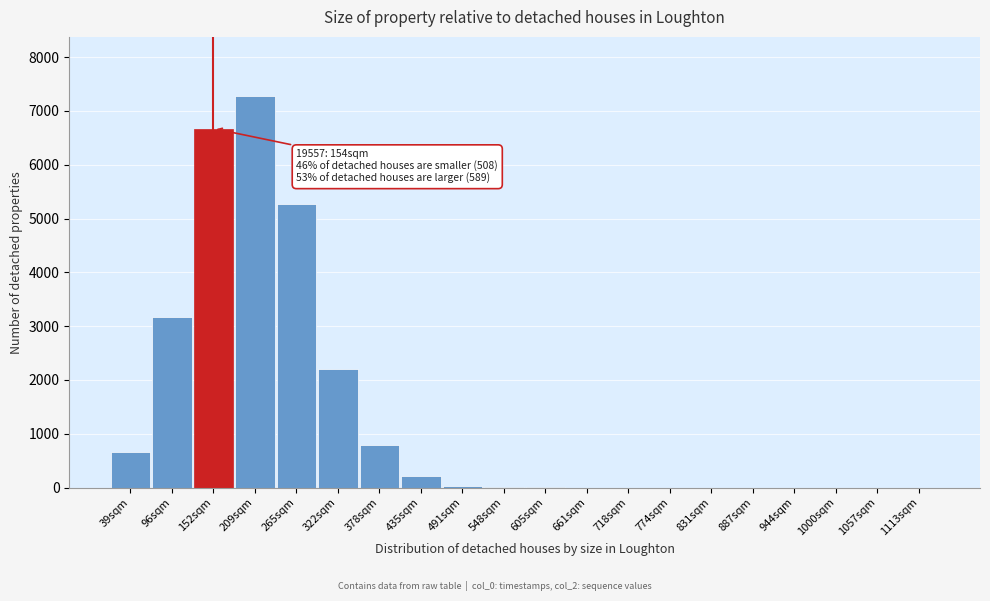

Is it true that the value at 96sqm is 3169?

True